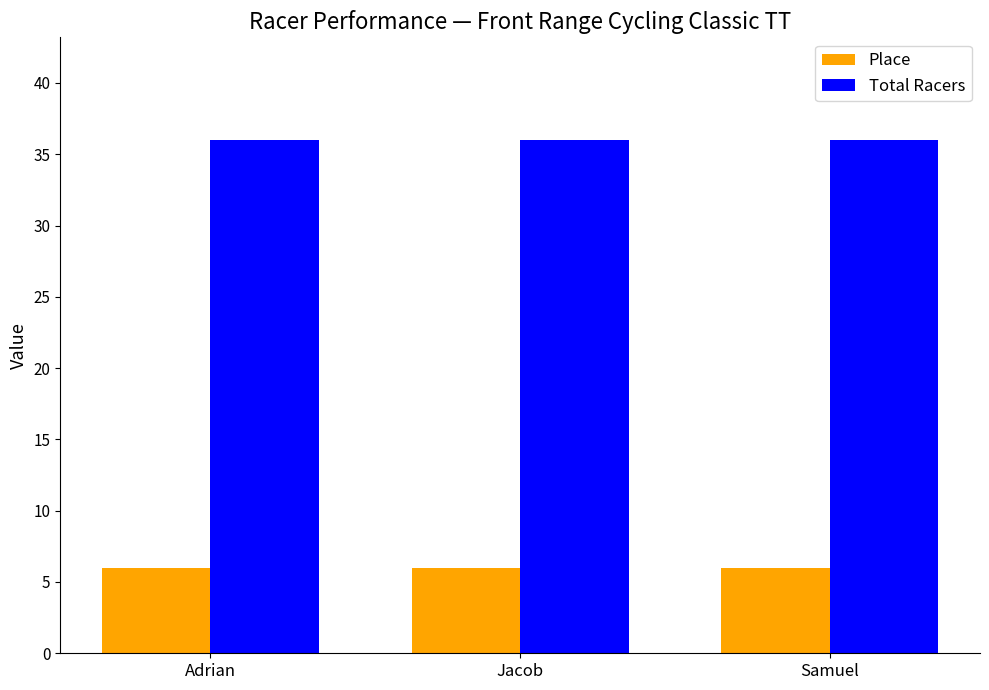

What is the difference between the highest and lowest values at Jacob?

30